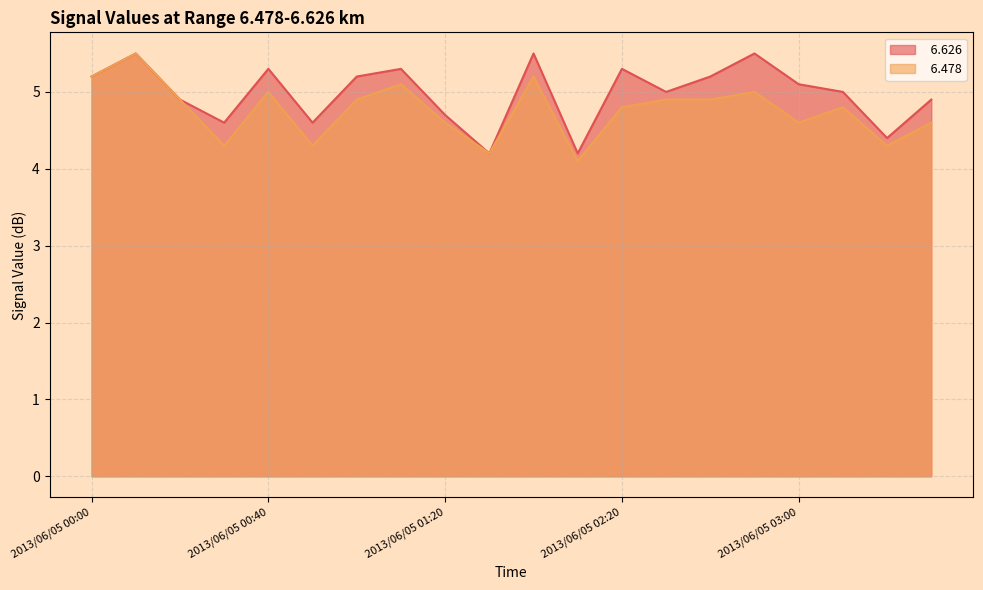

What is the difference between the   6.478 values at 2013/06/05 03:30 and 2013/06/05 03:10?

0.2